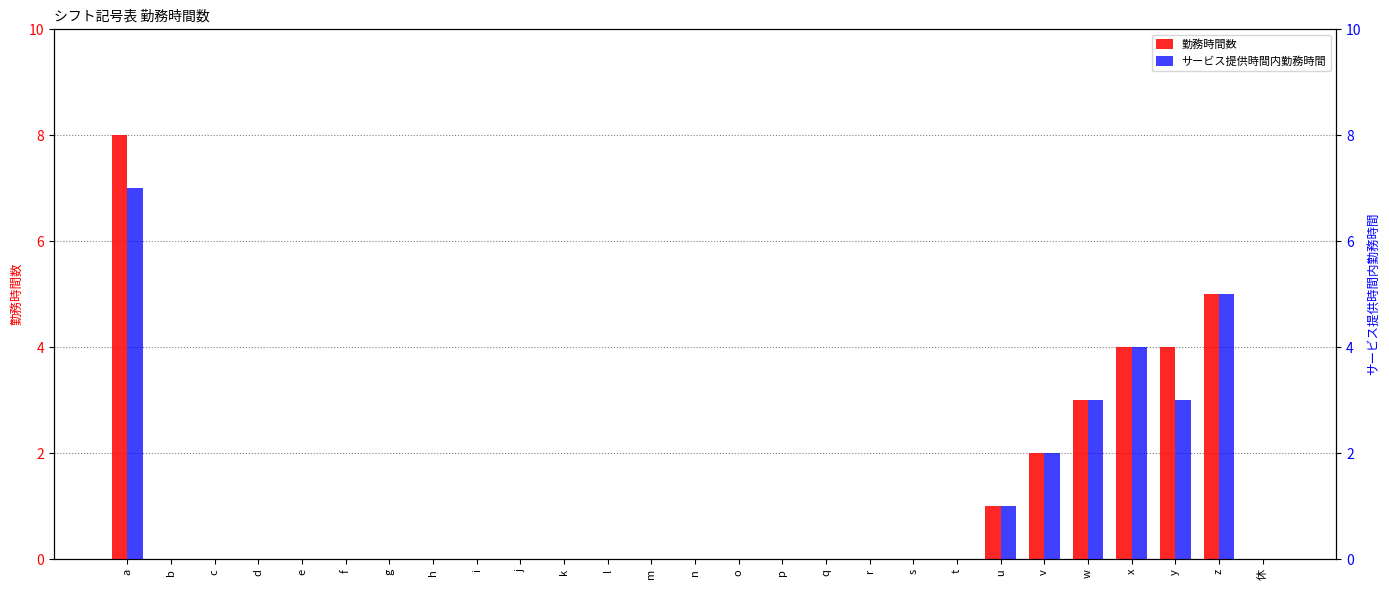

What is the label of the 2nd bar from the right?

z